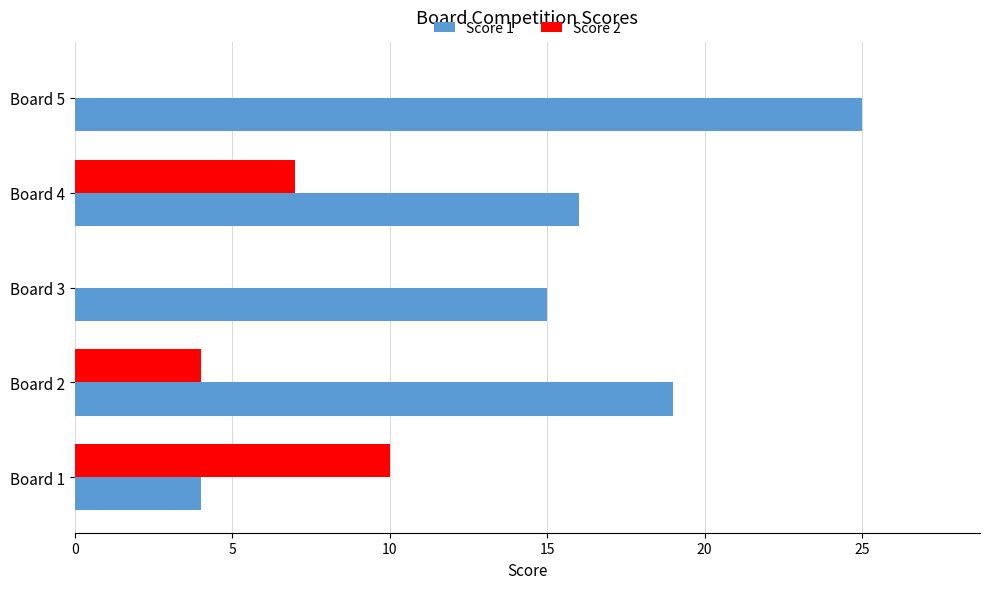

At which category does the chart reach its peak across all series?

Board 5